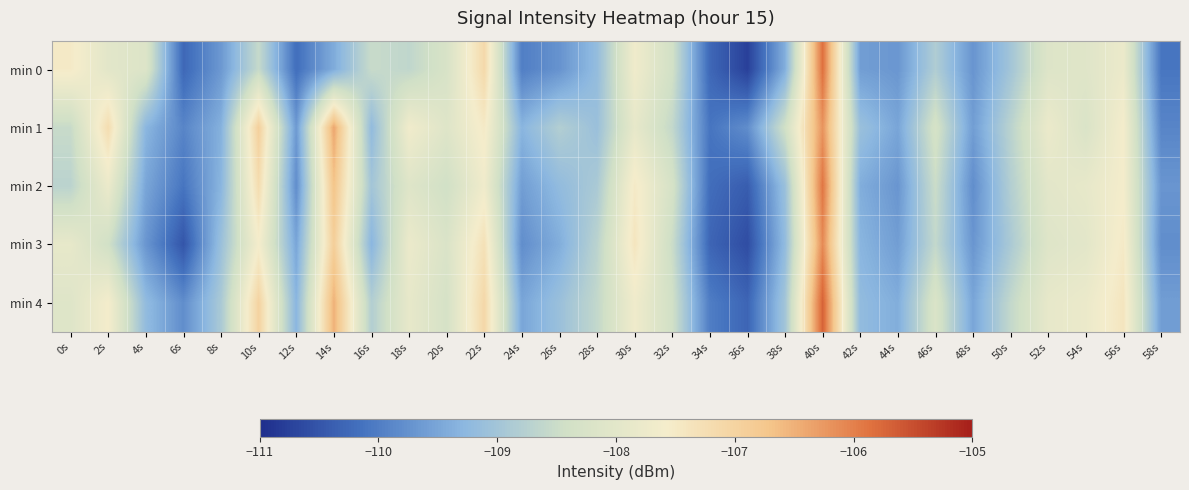

Which series has the largest range (max minus min)?

min 0